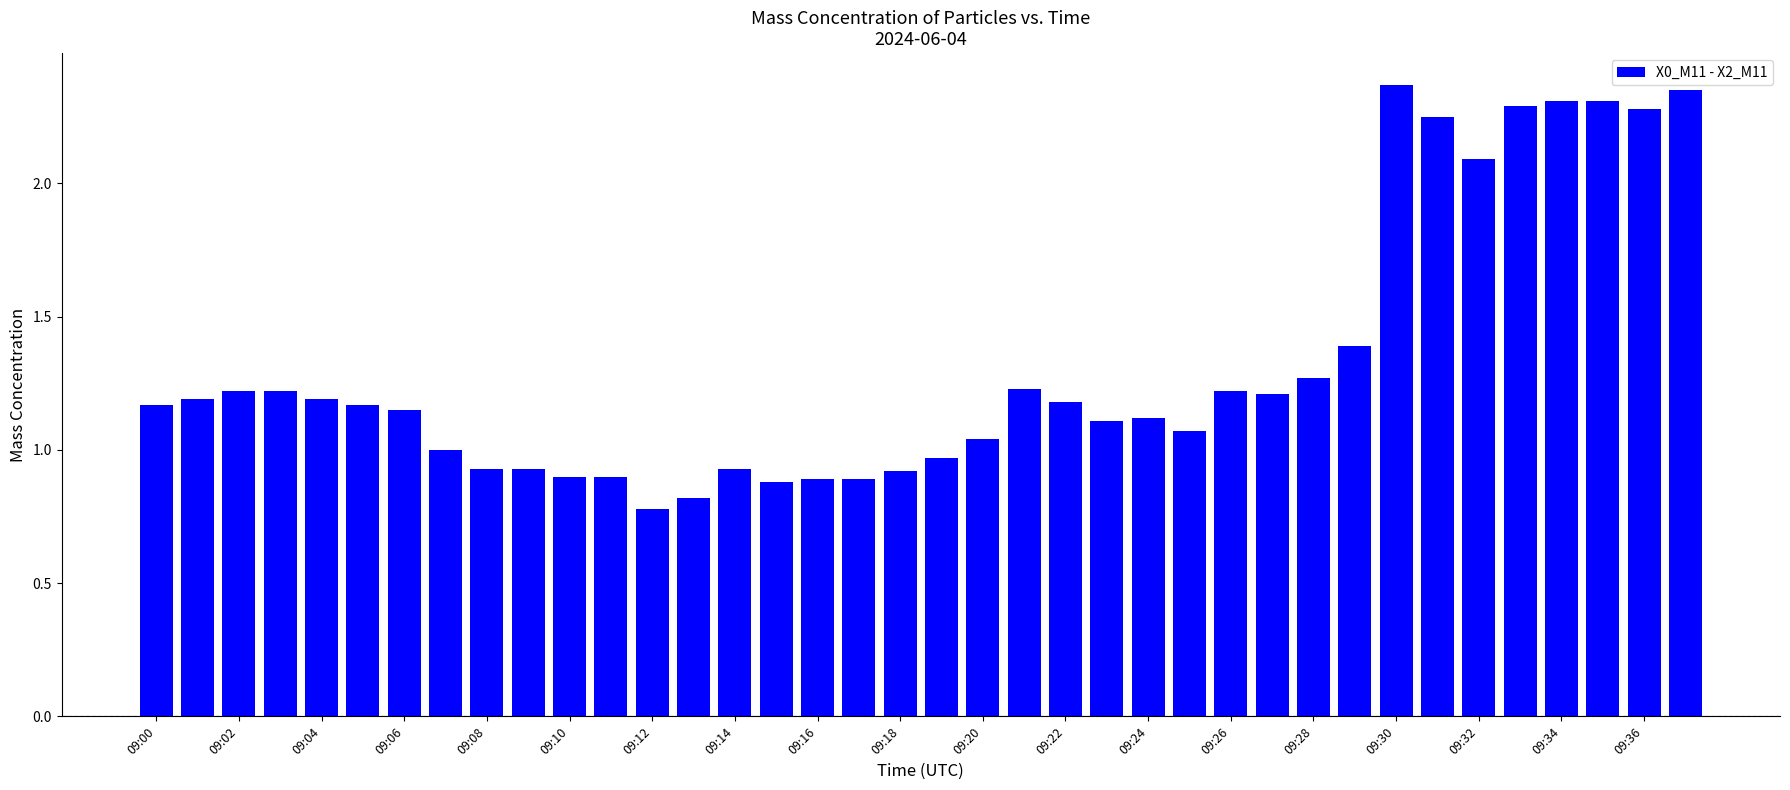

What is the difference between the second highest and second lowest values?

1.5